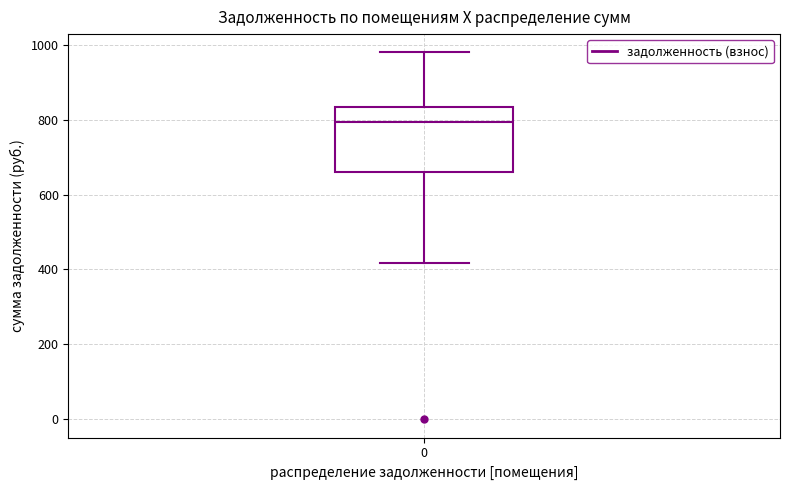

Transcribe this box plot: give where the median line is, the range the box spans, and where the two whiskers end, as read against the y-axis. The values are not printed on the chart, so give them approximately, as read against the axis.

median 800, box 660 to 840, whiskers 420 to 980